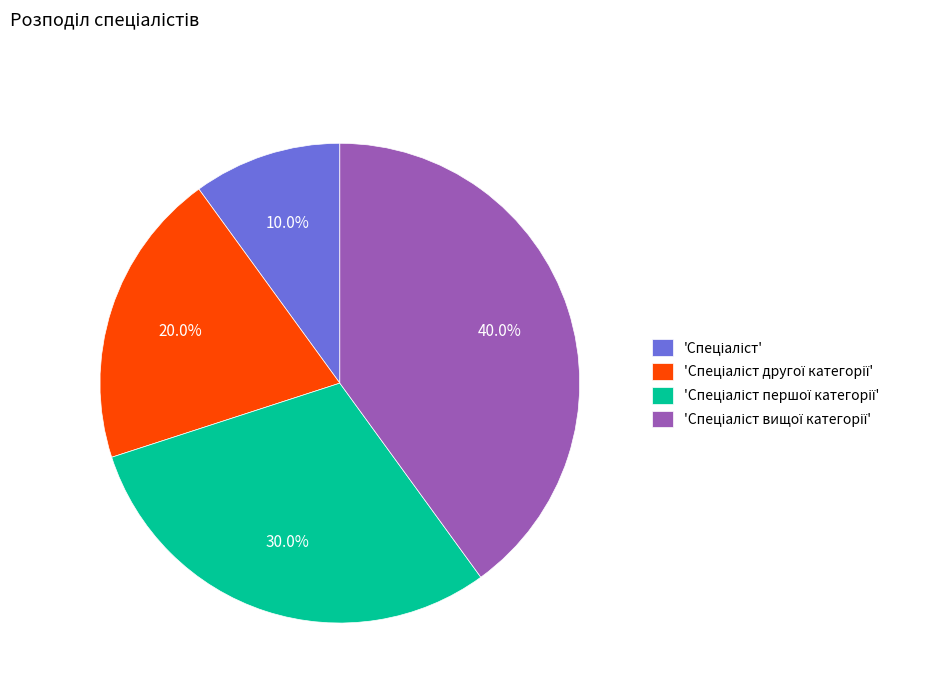

Does any single category account for the majority?

No